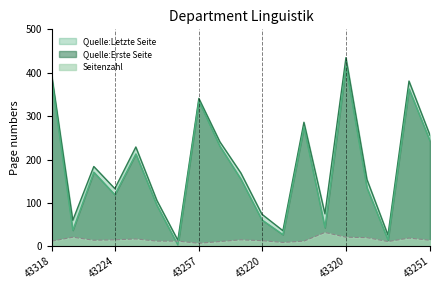

What are all the series names shown in the legend?

Quelle:Letzte Seite, Quelle:Erste Seite, Seitenzahl